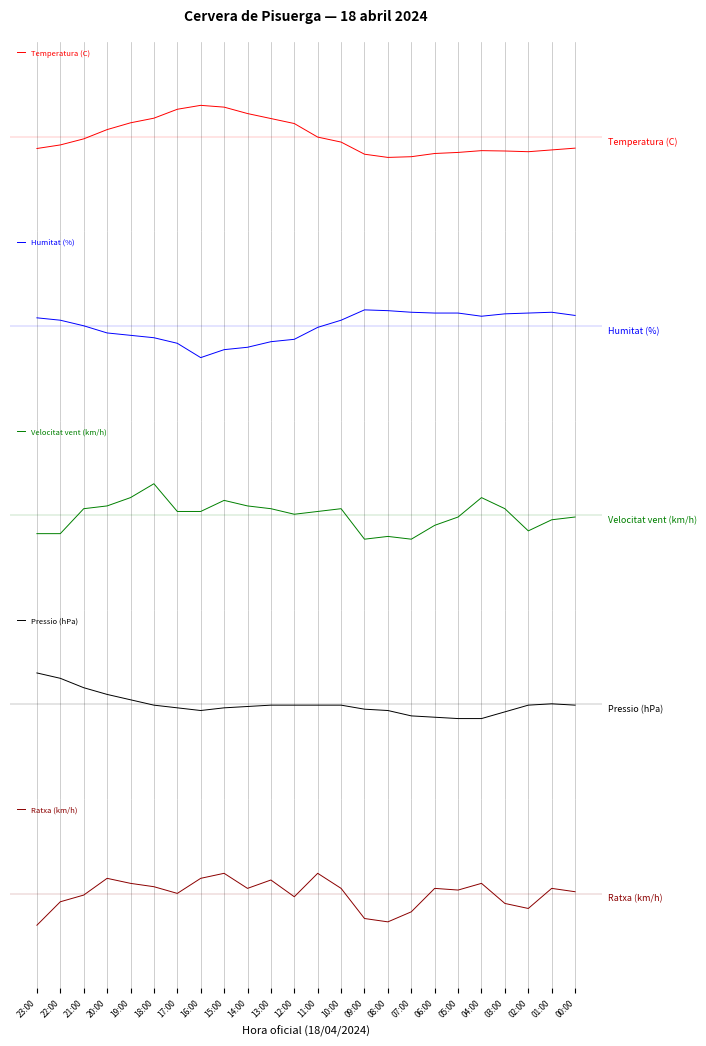

At how many categories does at least one series exceed 0?

24